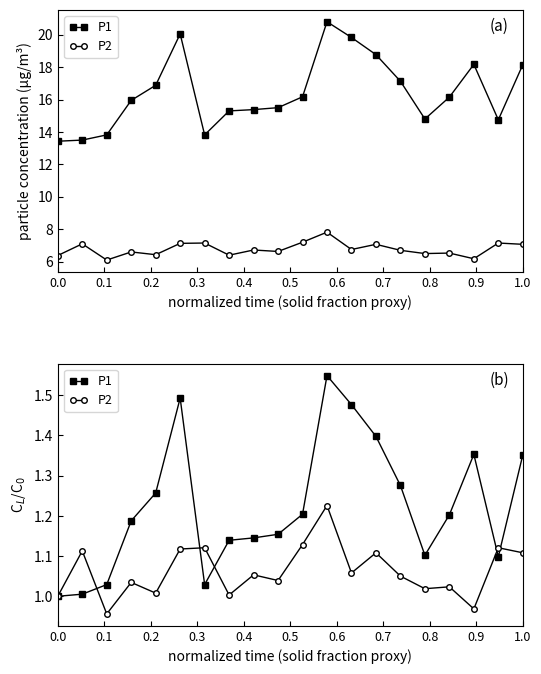

How many times do P1 and P2 cross each other?

5